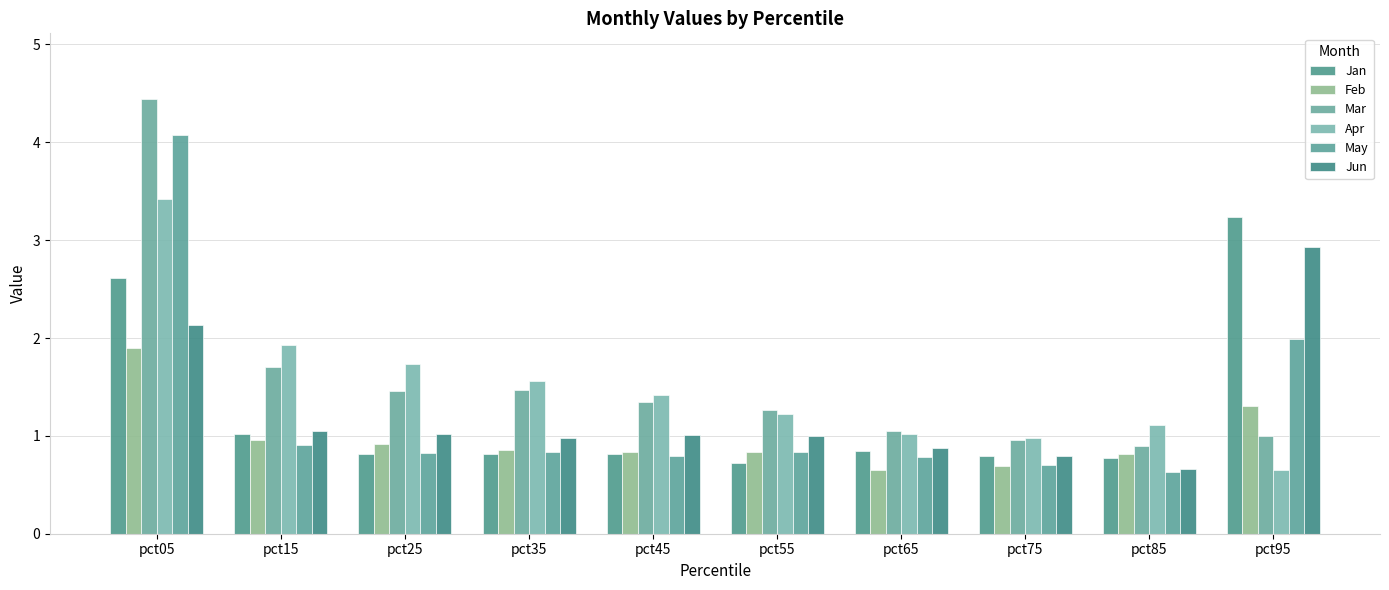

Which series has the largest total across all categories?

Mar